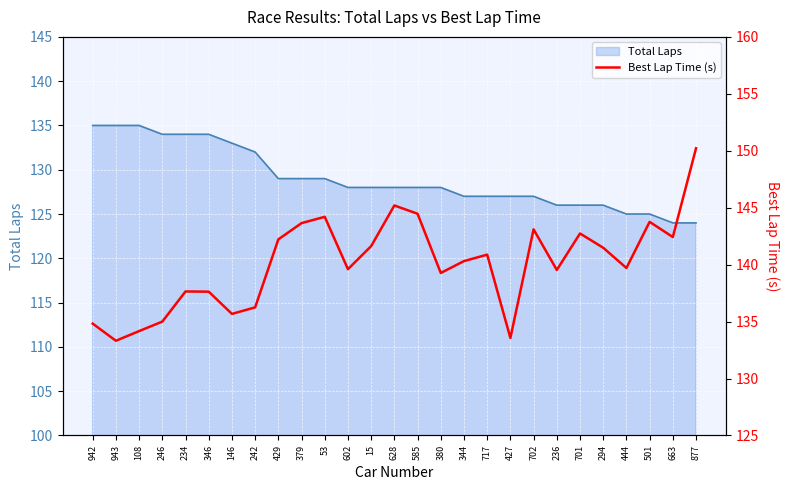

Which category has the highest value across all series?

877